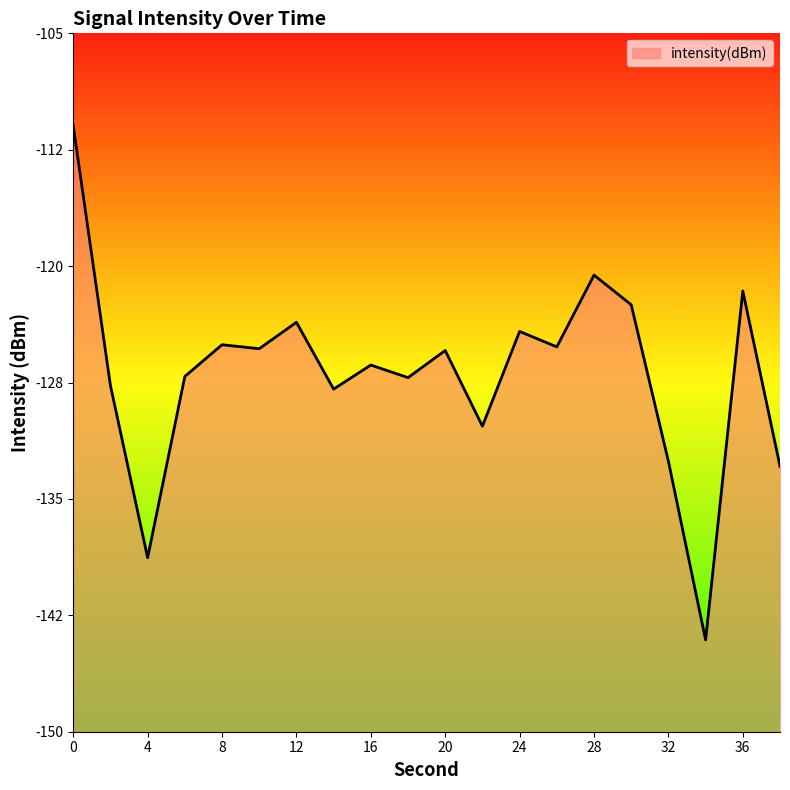

True or false: there are more than 2 points higher than both neighbors.

True